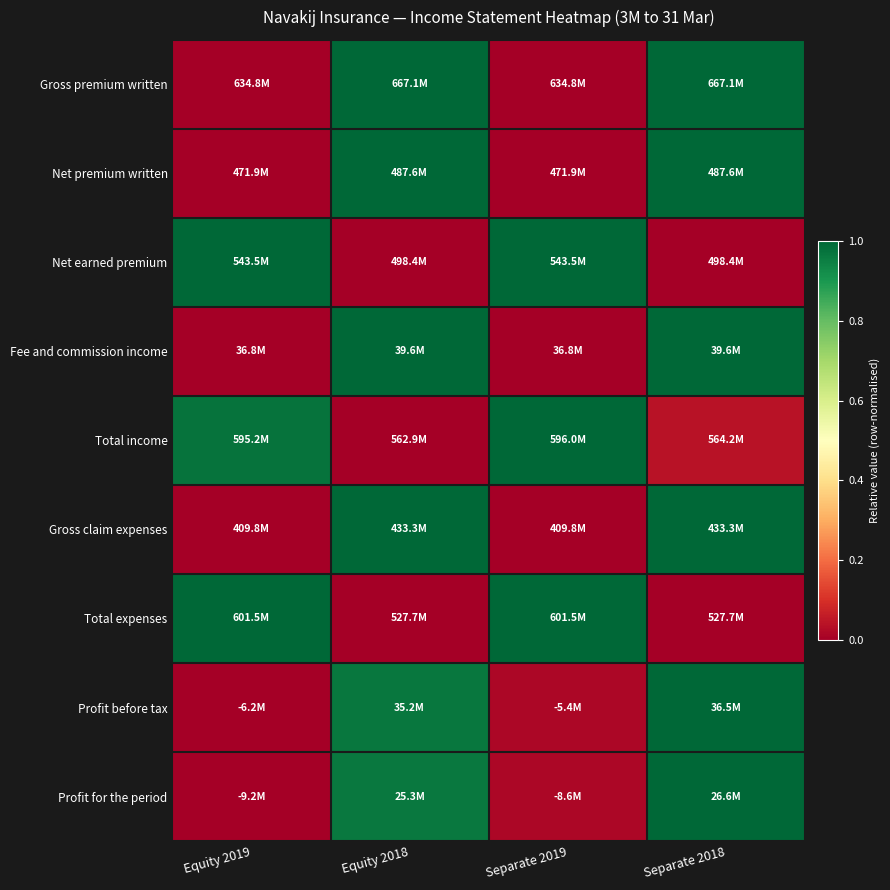

Which has a higher value, Equity 2019 or Equity 2018?

Equity 2018